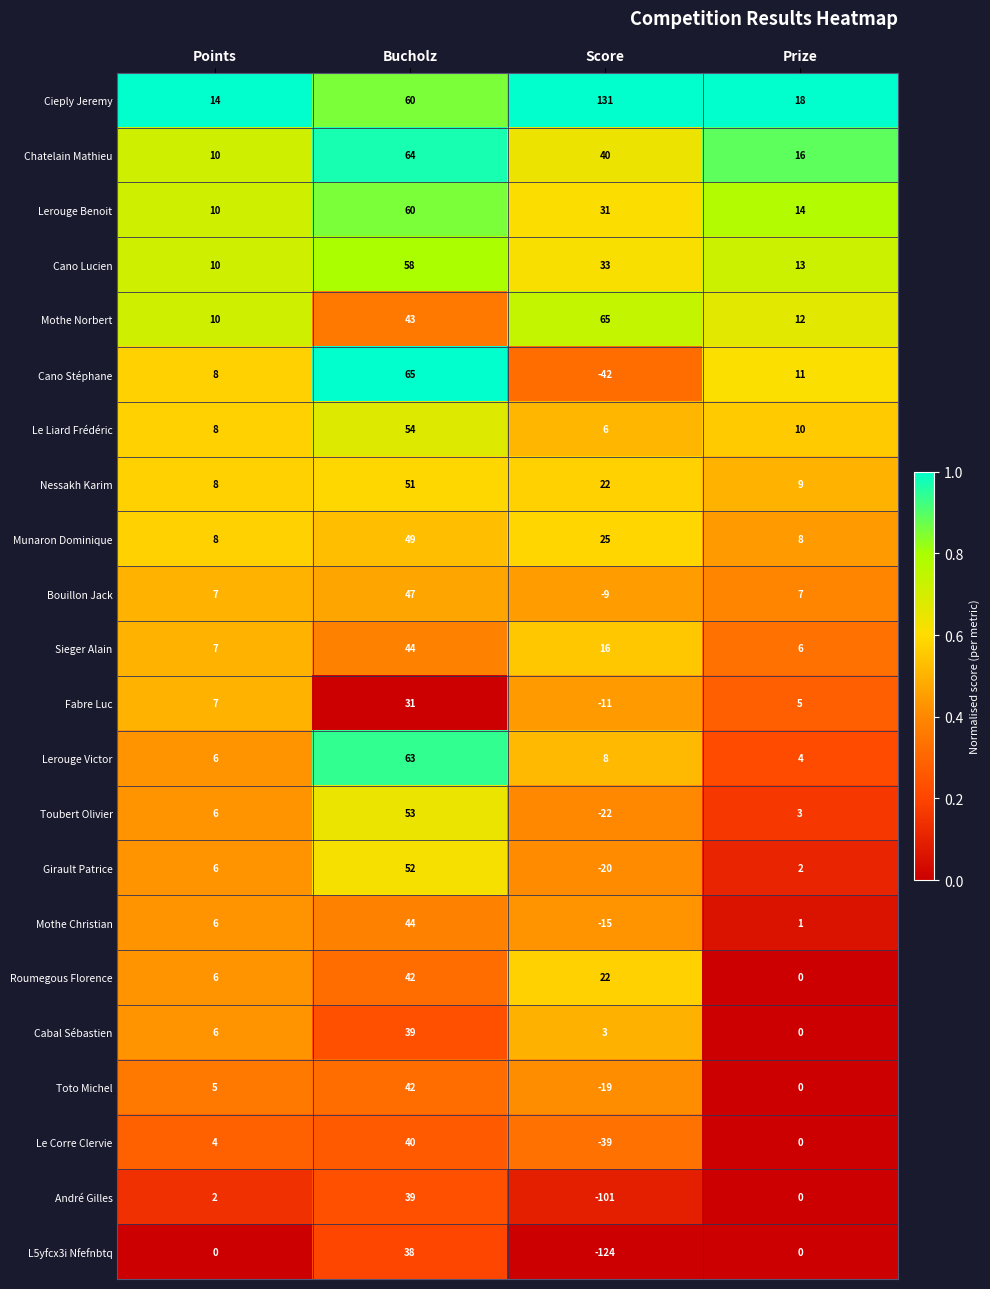

At which category is the sum across all series the highest?

Bucholz